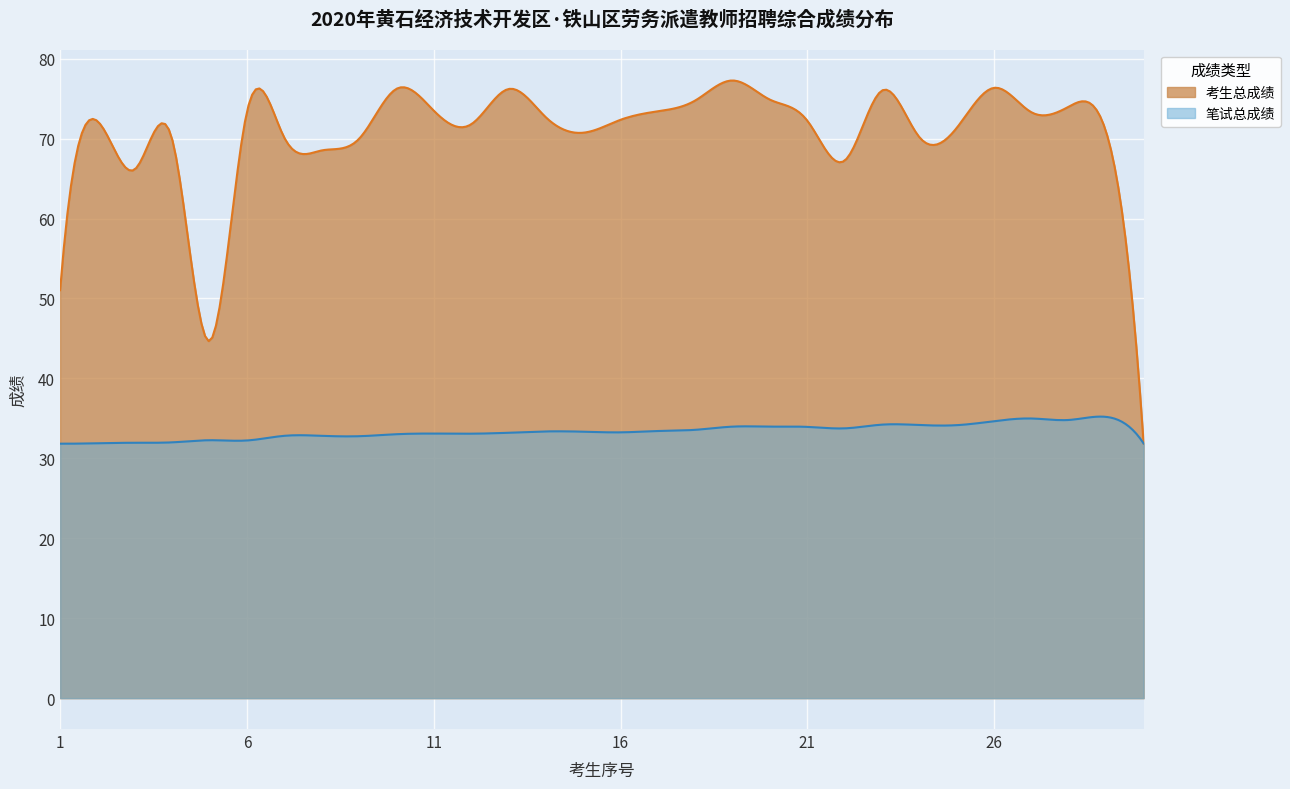

True or false: 考生总成绩 has more than 2 points higher than both neighbors.

True